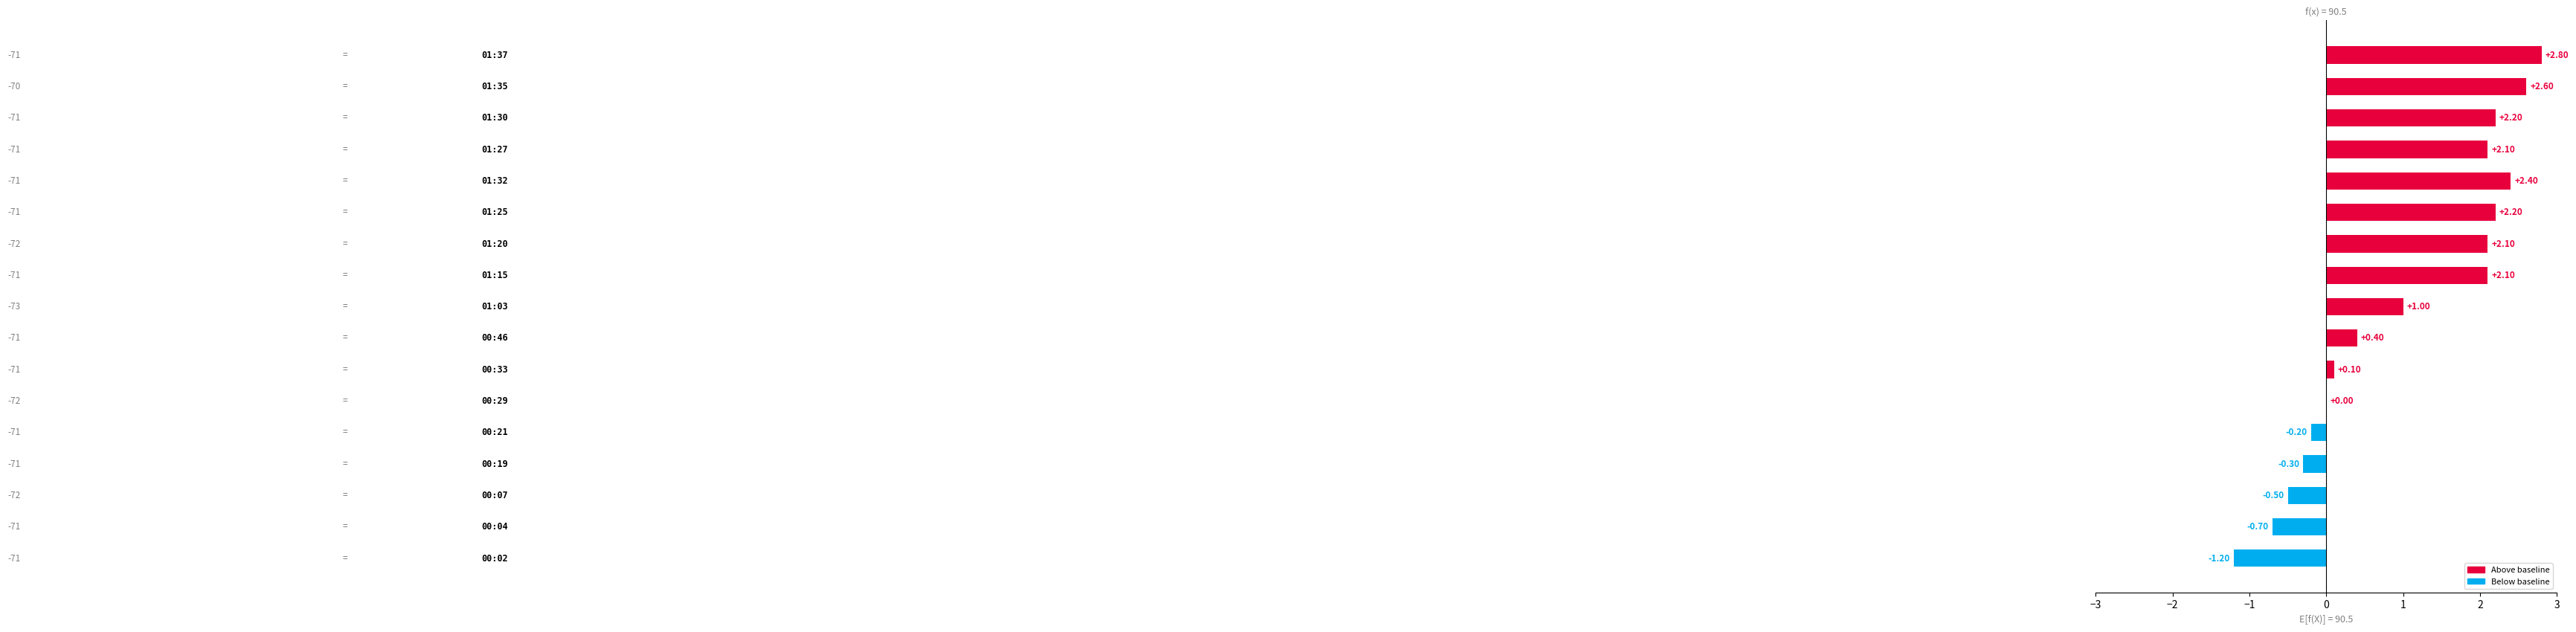

Count the number of data series in this chart.

1